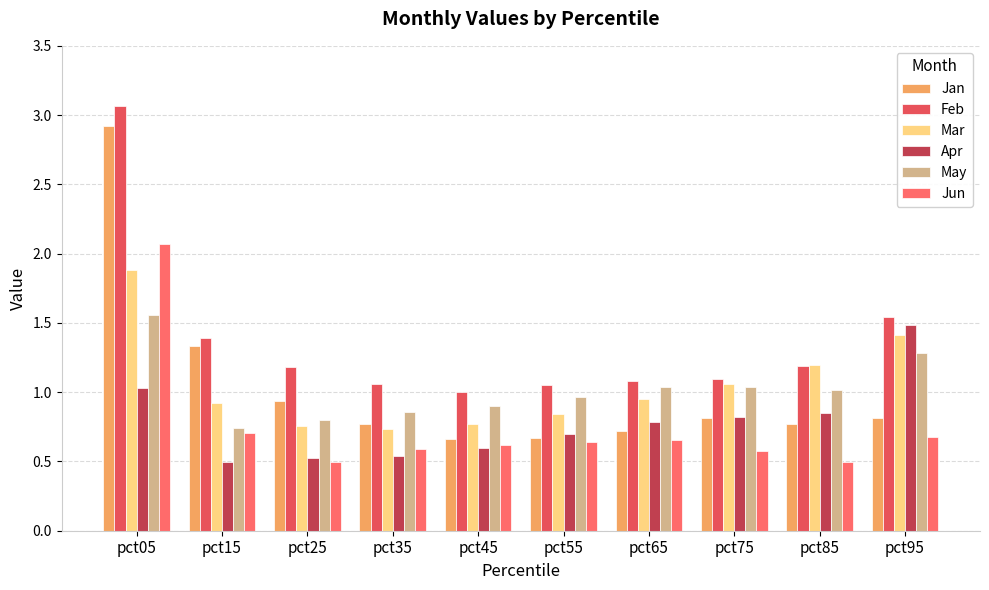

Reading right to left, what are all the values shown in this chart?

Jan: pct95=0.8	pct85=0.8	pct75=0.8	pct65=0.7	pct55=0.7	pct45=0.7	pct35=0.8	pct25=0.9	pct15=1.3	pct05=2.9
Feb: pct95=1.5	pct85=1.2	pct75=1.1	pct65=1.1	pct55=1.1	pct45=1.0	pct35=1.1	pct25=1.2	pct15=1.4	pct05=3.1
Mar: pct95=1.4	pct85=1.2	pct75=1.1	pct65=1.0	pct55=0.8	pct45=0.8	pct35=0.7	pct25=0.8	pct15=0.9	pct05=1.9
Apr: pct95=1.5	pct85=0.9	pct75=0.8	pct65=0.8	pct55=0.7	pct45=0.6	pct35=0.5	pct25=0.5	pct15=0.5	pct05=1.0
May: pct95=1.3	pct85=1.0	pct75=1.0	pct65=1.0	pct55=1.0	pct45=0.9	pct35=0.9	pct25=0.8	pct15=0.7	pct05=1.6
Jun: pct95=0.7	pct85=0.5	pct75=0.6	pct65=0.7	pct55=0.6	pct45=0.6	pct35=0.6	pct25=0.5	pct15=0.7	pct05=2.1